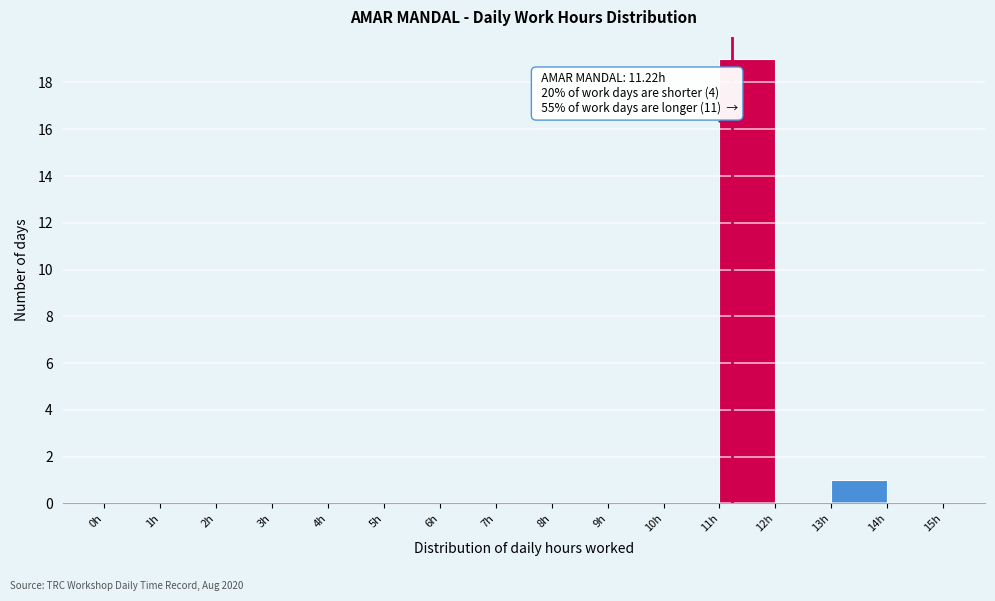

Which range on the x-axis has the tallest bar?

11 to 12